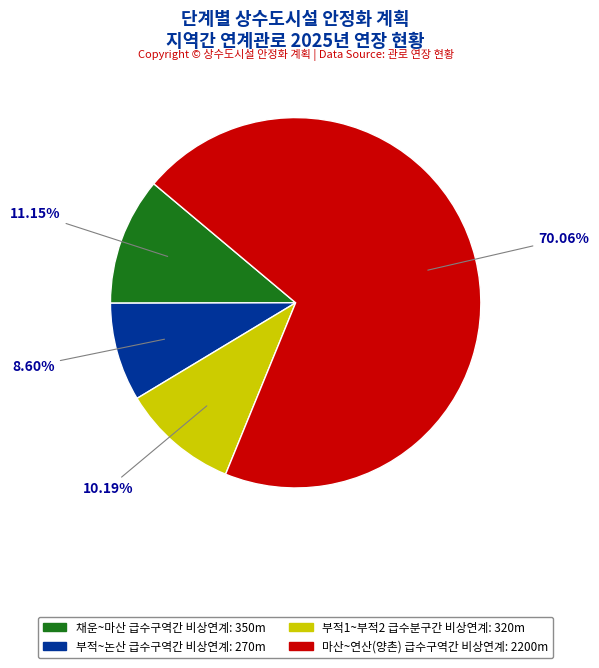

How much of the chart is everything except 부적1~부적2 급수분구간 비상연계?

89.8%